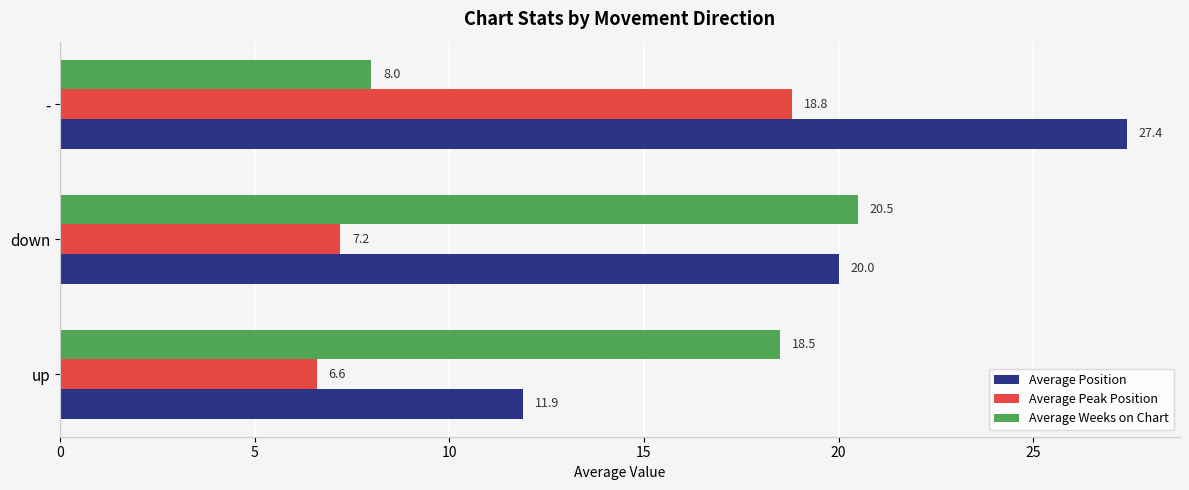

Which series has the largest range (max minus min)?

Average Position